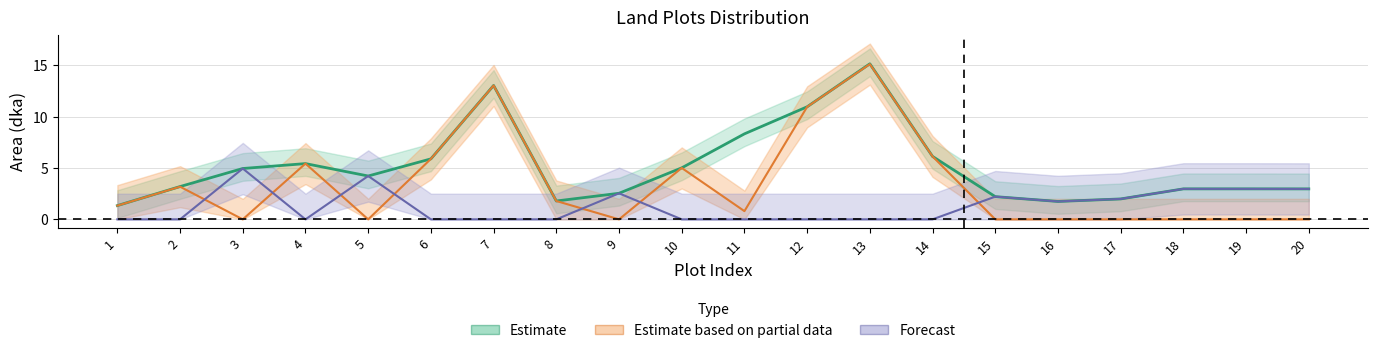

In С правно осн. дка, how many points are higher than both neighbors (excluding endpoints)?

5